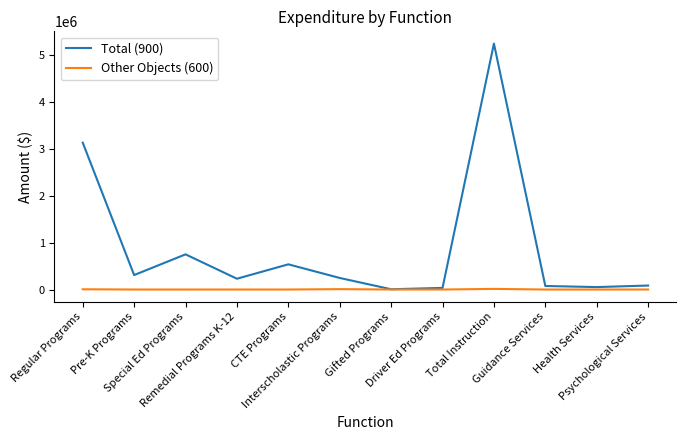

What is the greatest value displayed?

5241004